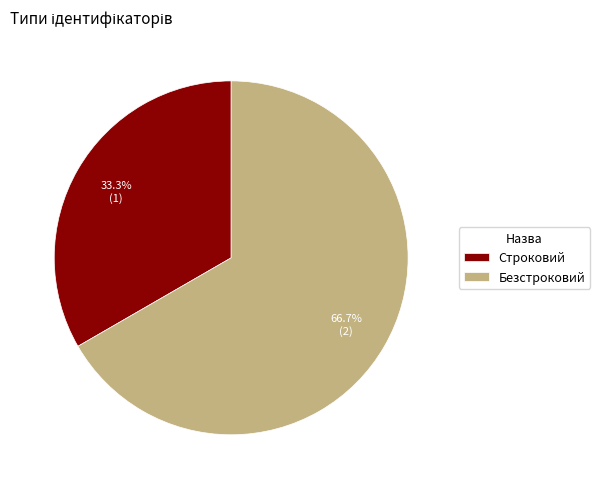

Between Безстроковий and Строковий, which is larger?

Безстроковий